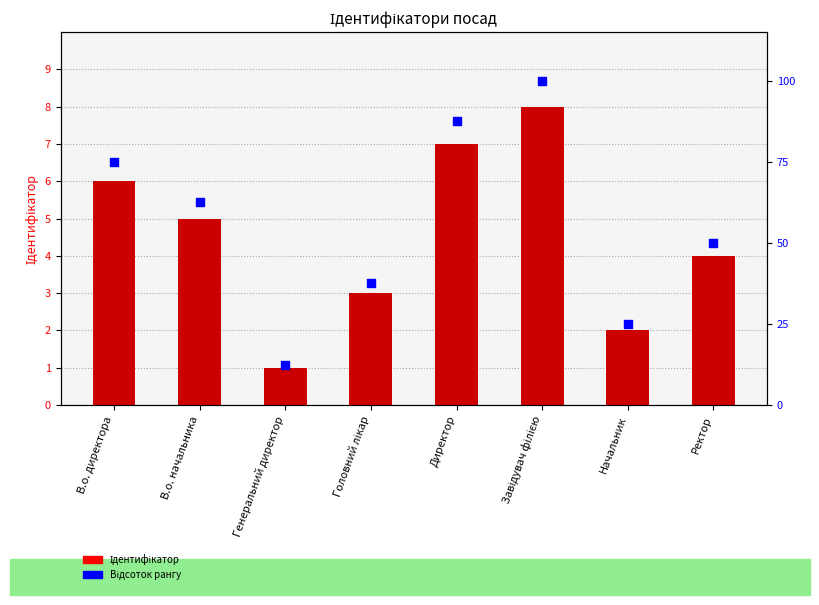

What is the total value across all series at Директор?

94.5